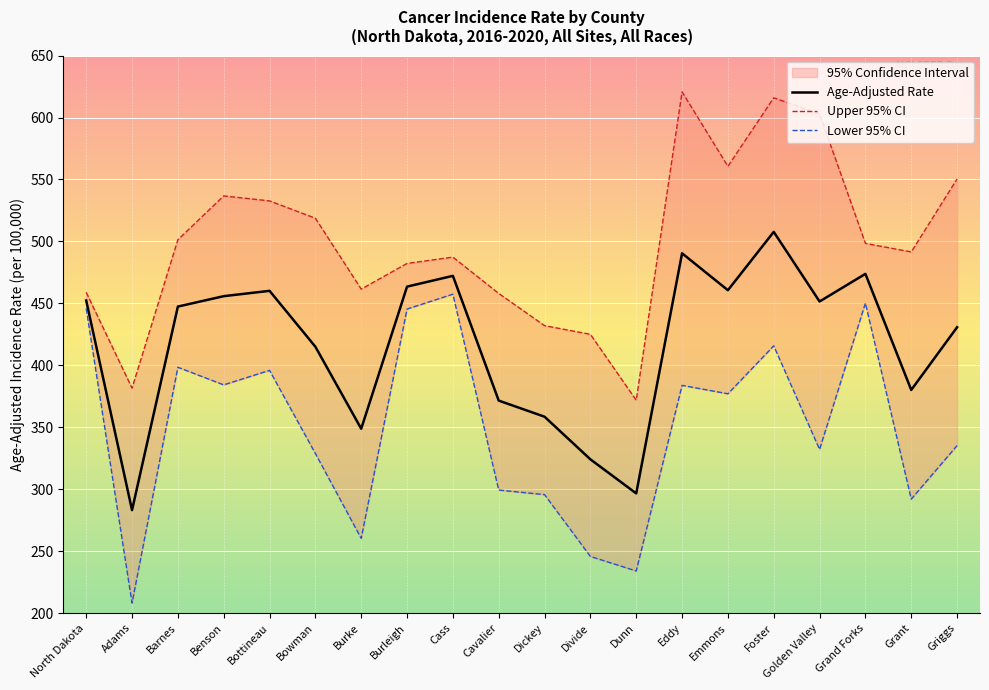

What position from the left is Foster?

16